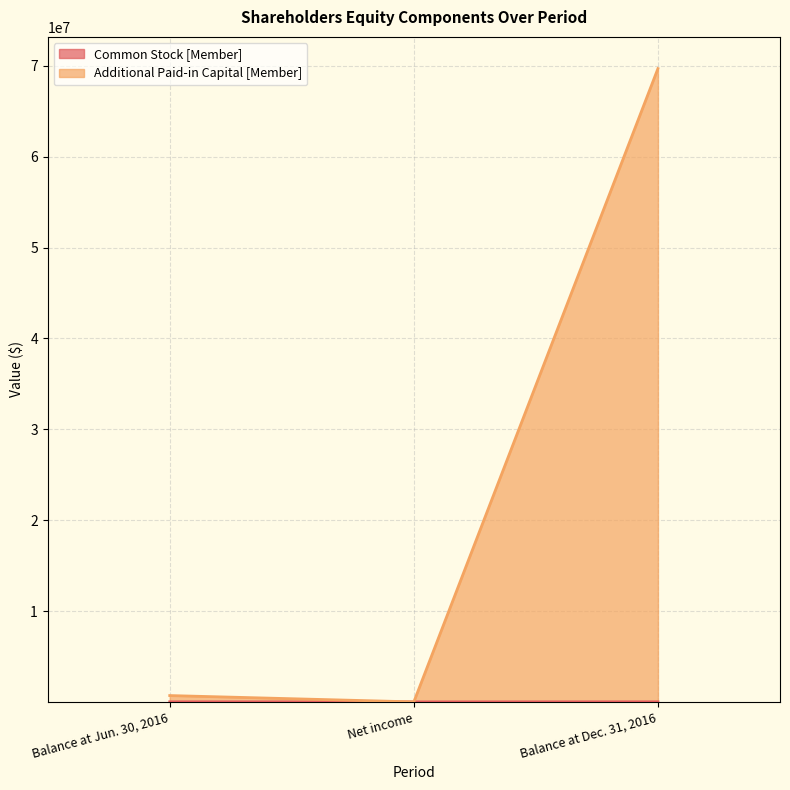

Reading right to left, extract all data points from this chart.

Common Stock [Member]: 7551.0	0.0	7551.0
Additional Paid-in Capital [Member]: 69701907.0	0.0	697019.1